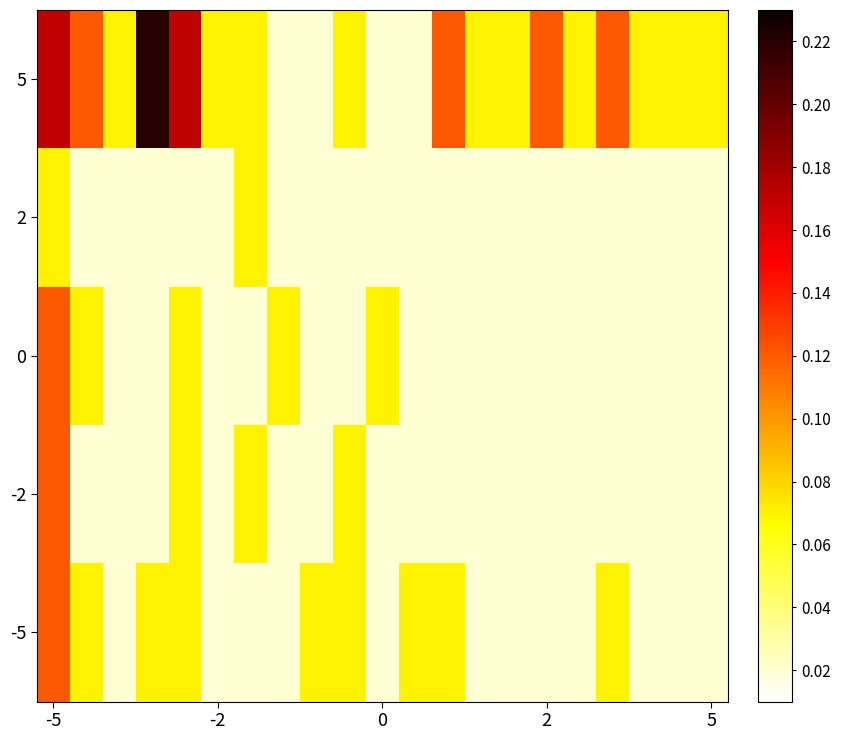

How many distinct data groups are displayed?

5